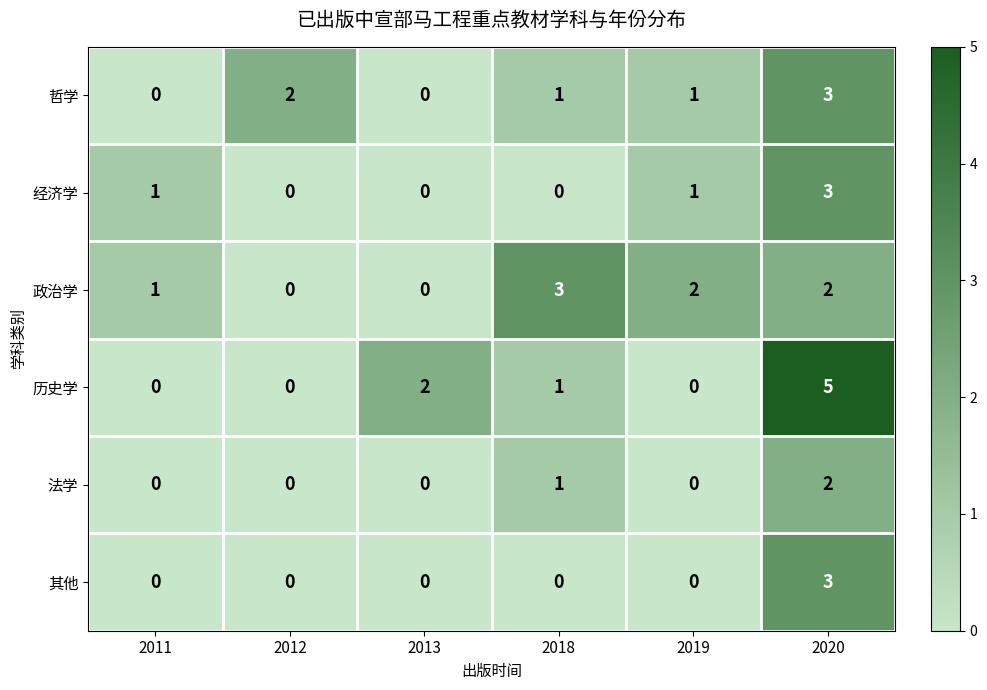

The value of 经济学 at 2012 is -1. True or false?

False